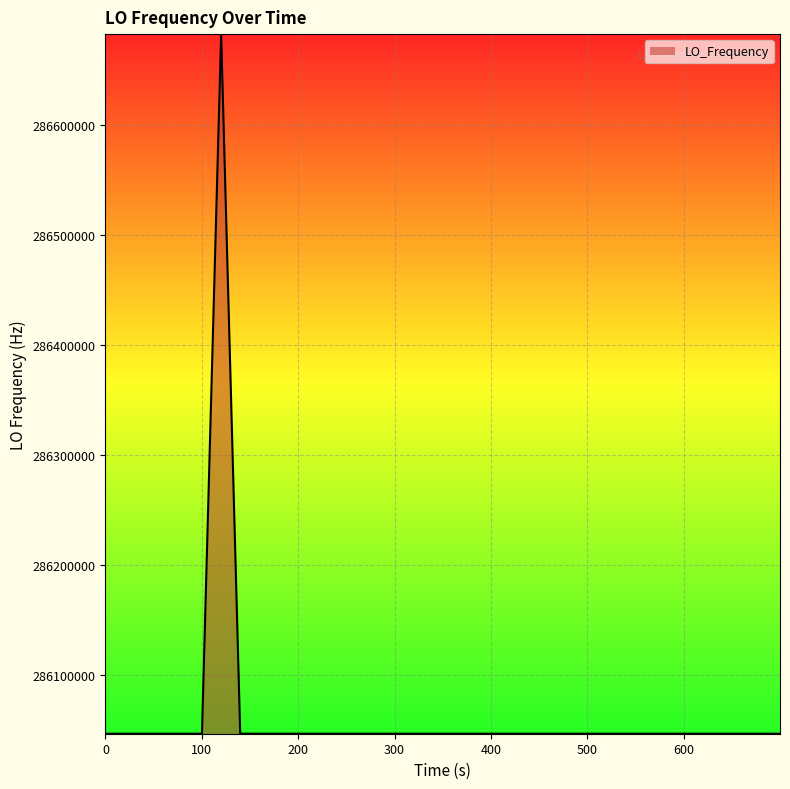

What is the greatest value displayed?

286682704.9